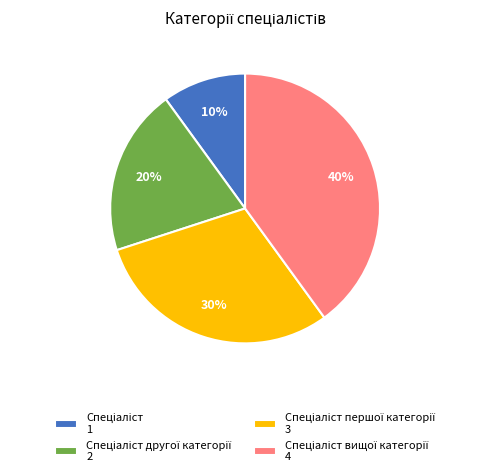

To the nearest percent, what is the average slice percentage?

25%